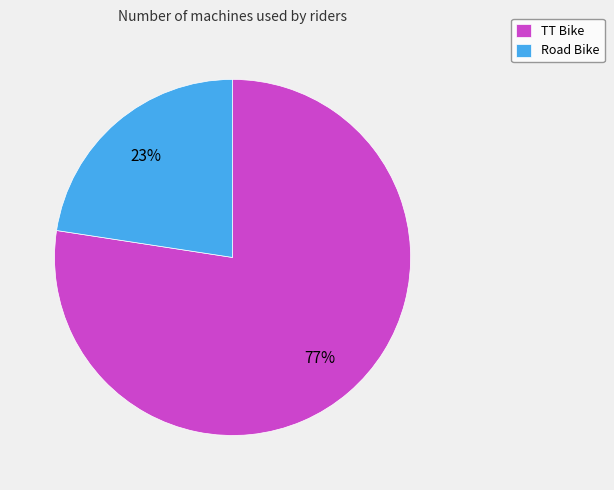

Approximately how many times larger is the value at Road Bike compared to TT Bike?

0.3